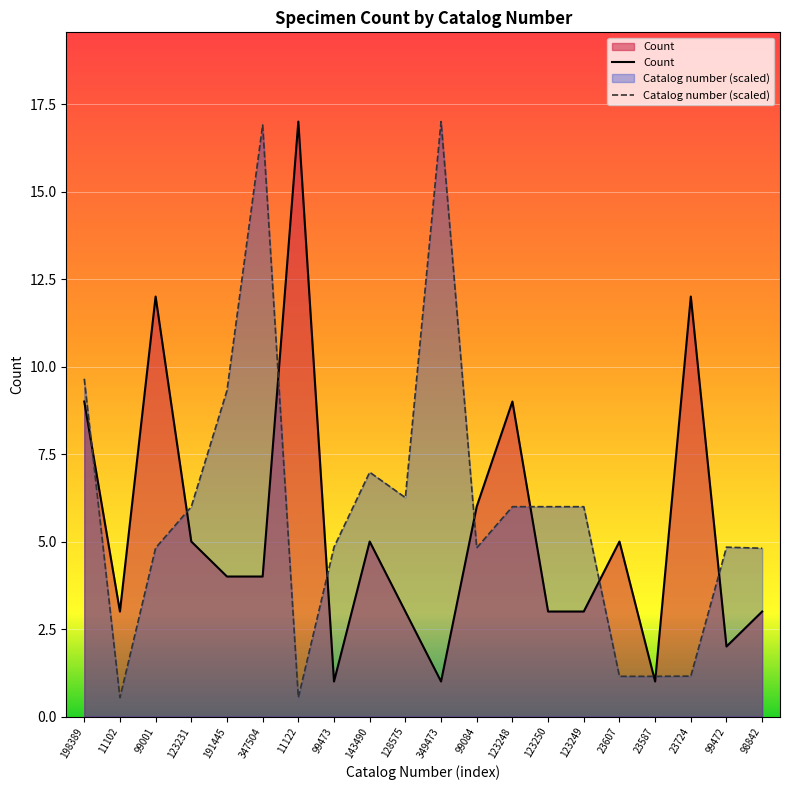

At how many categories does at least one series exceed 0?

20